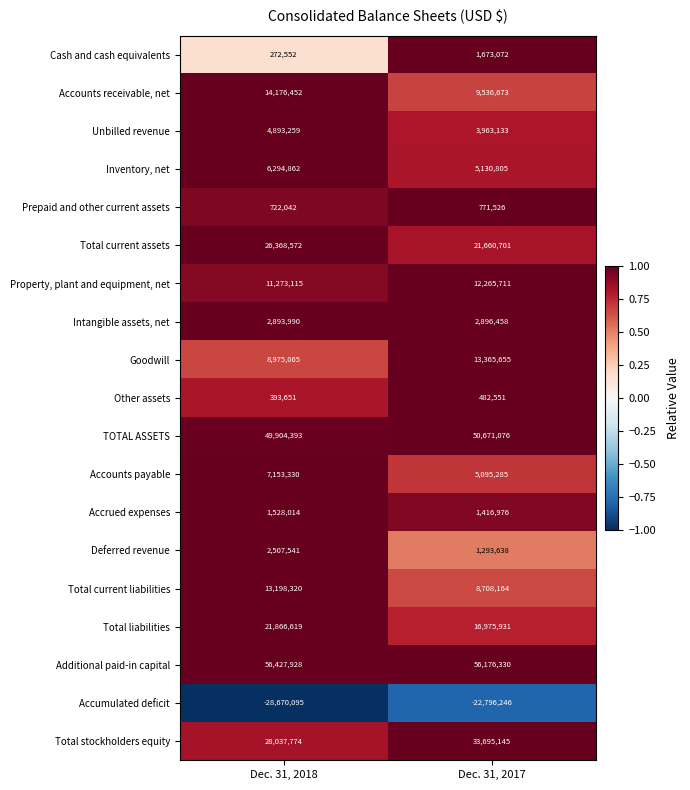

What is the greatest value displayed?

56427928